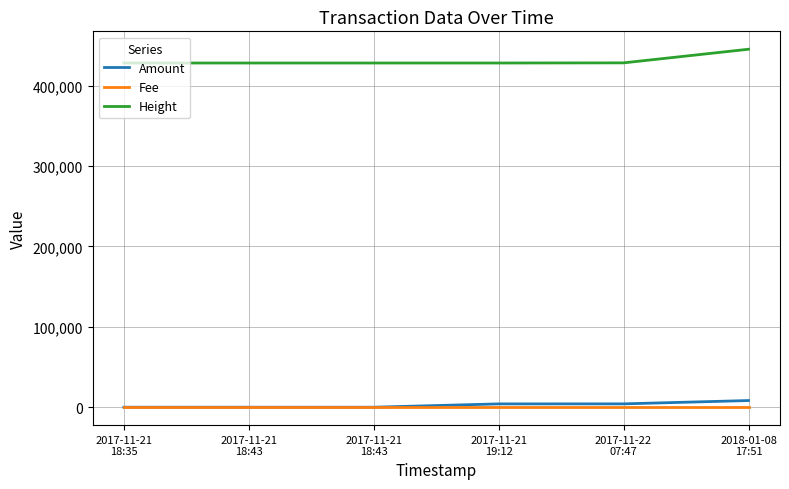

How many lines are shown in the chart?

3